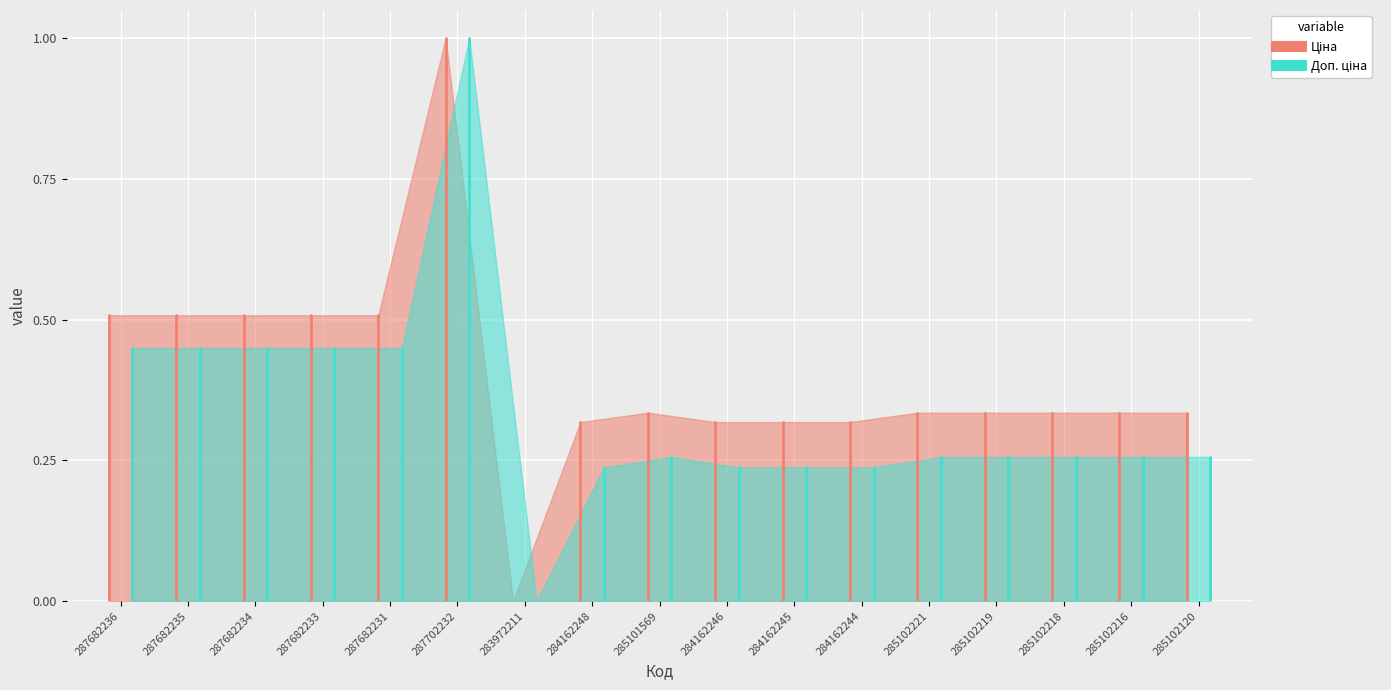

Count the number of data series in this chart.

2